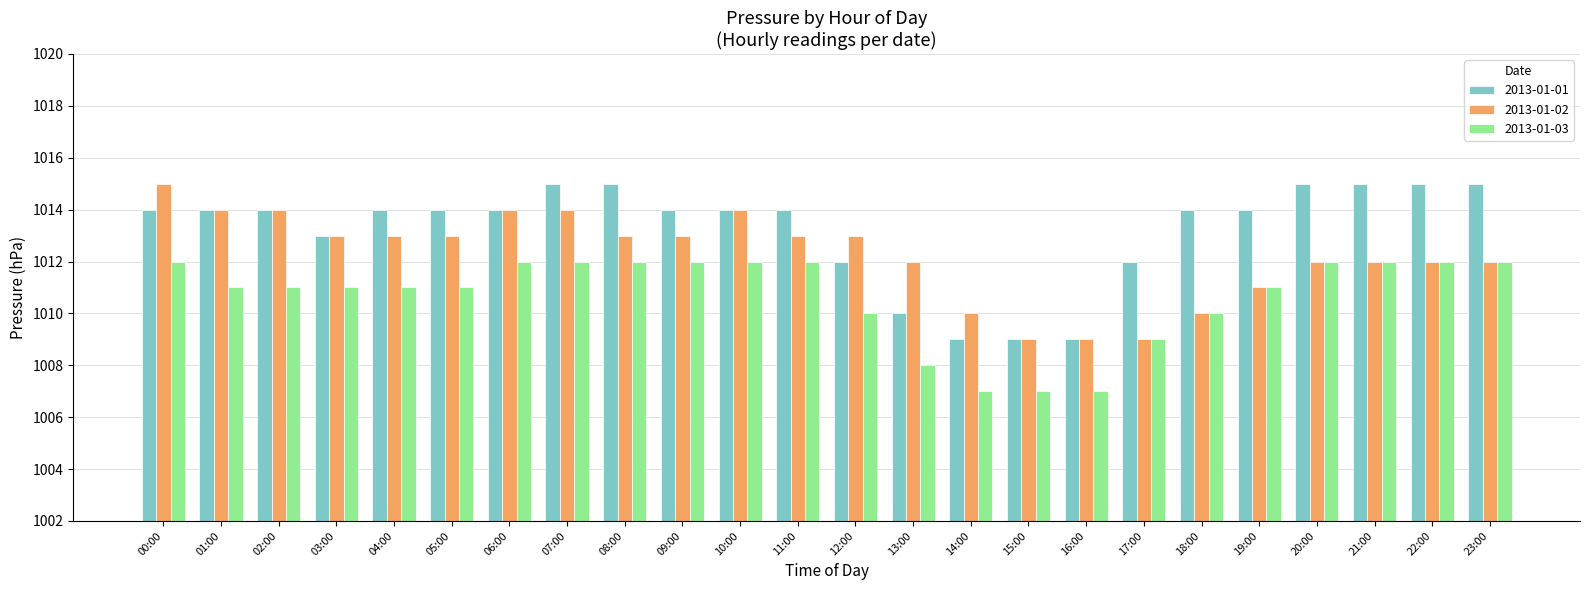

Where is 2013-01-03 nearest to the value 1009?

17:00